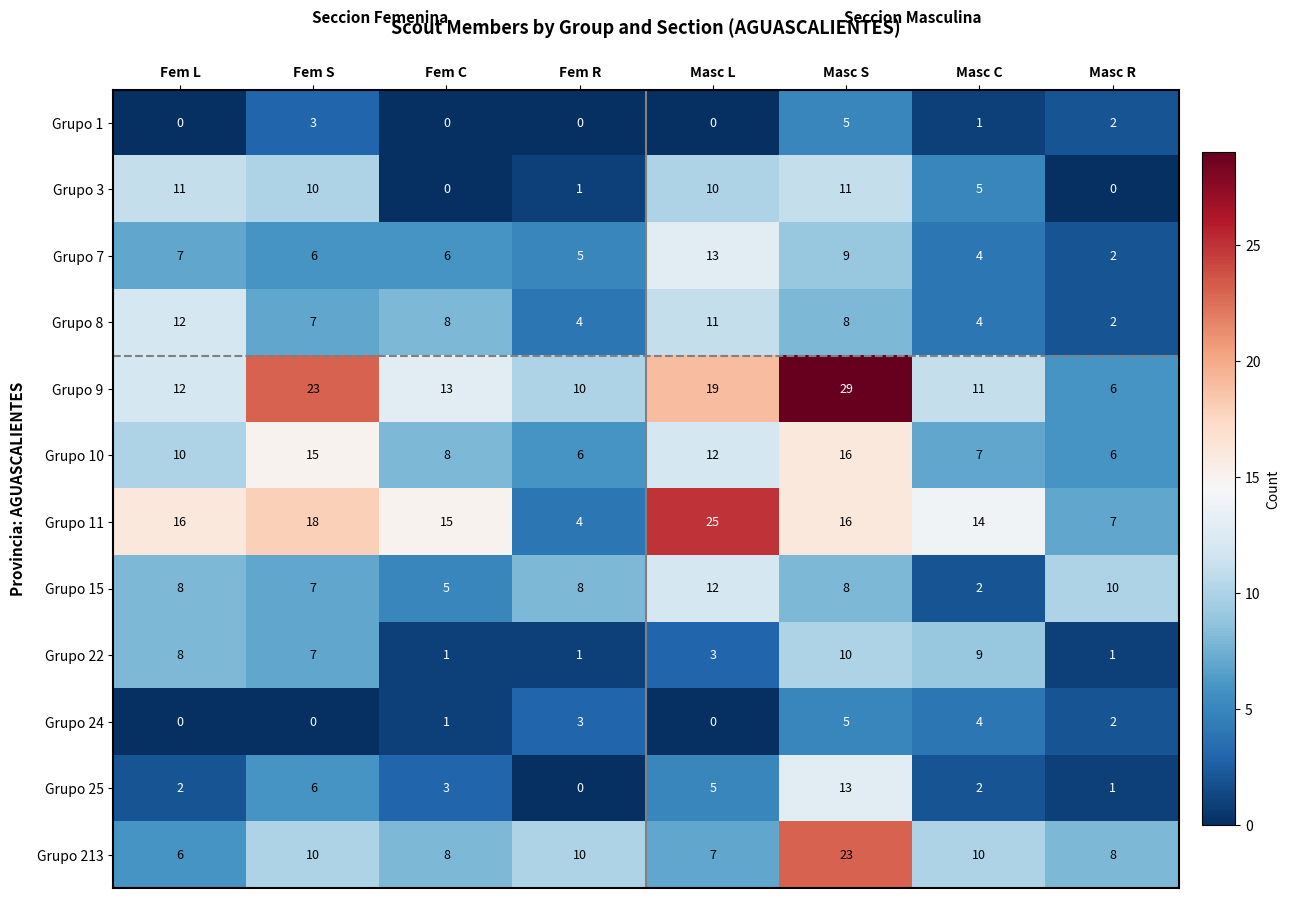

What is the greatest value displayed?

29